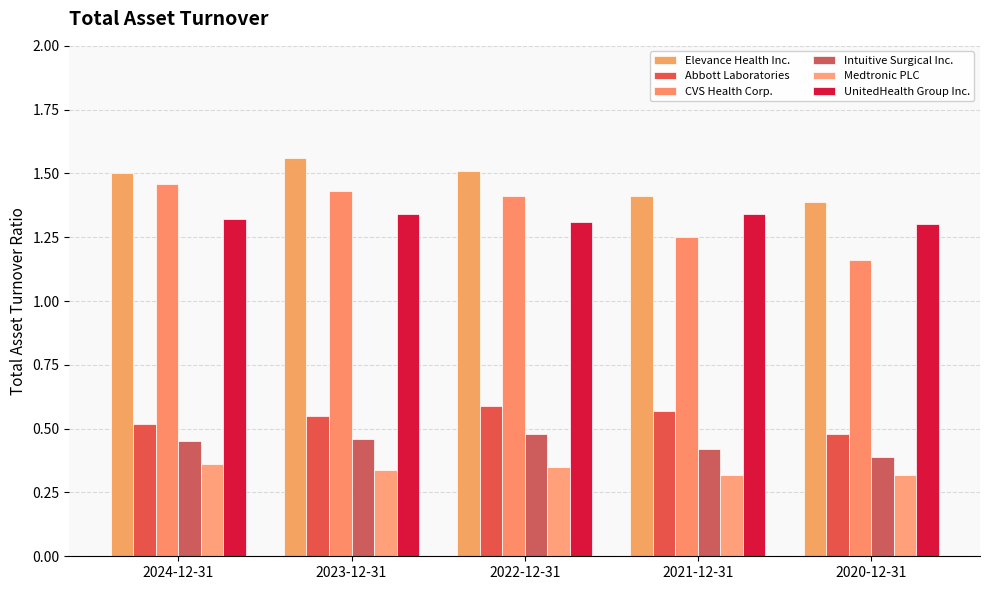

What are all the series names shown in the legend?

Elevance Health Inc., Abbott Laboratories, CVS Health Corp., Intuitive Surgical Inc., Medtronic PLC, UnitedHealth Group Inc.